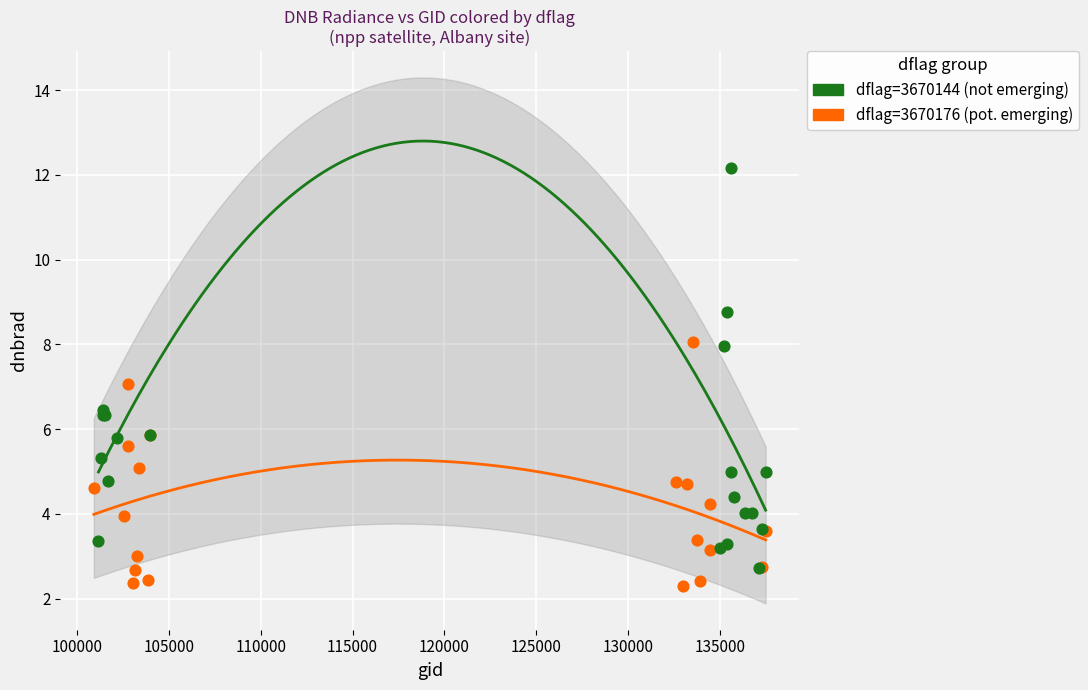

Which series reaches the minimum Y coordinate?

dflag=3670176 (pot. emerging)